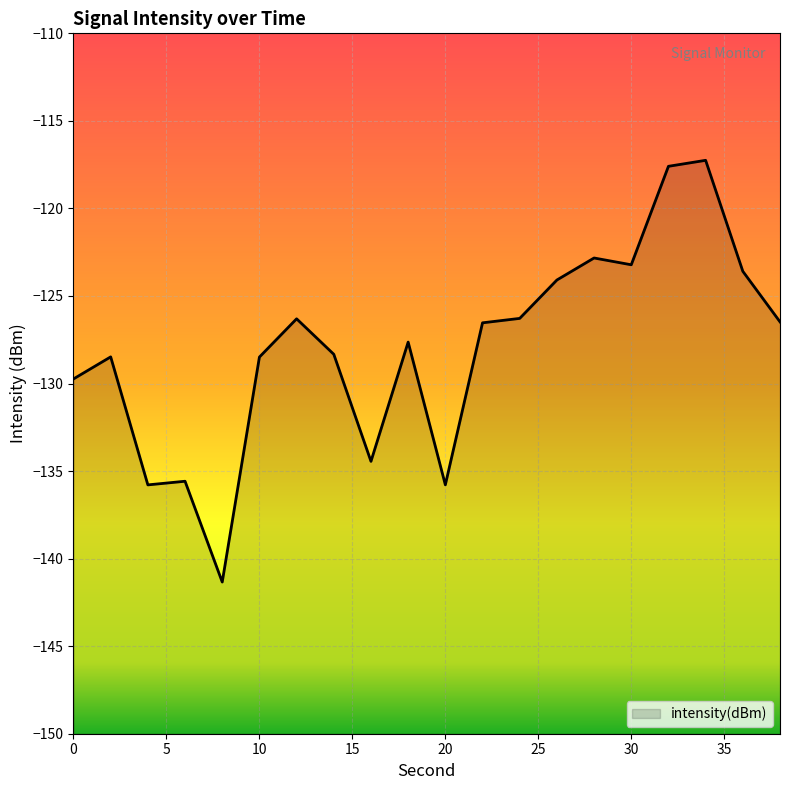

Rank the categories by value from lowest to highest.

8, 4, 20, 6, 16, 0, 10, 2, 14, 18, 22, 38, 12, 24, 26, 36, 30, 28, 32, 34